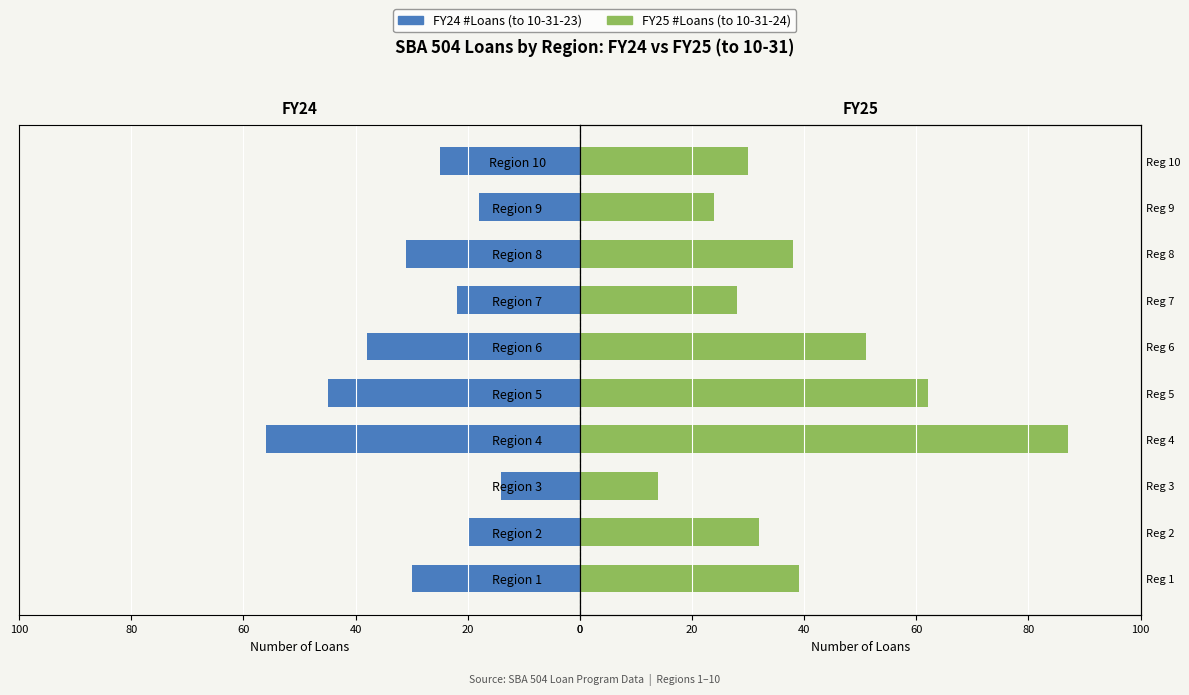

Which series has the largest range (max minus min)?

FY25 #Loans